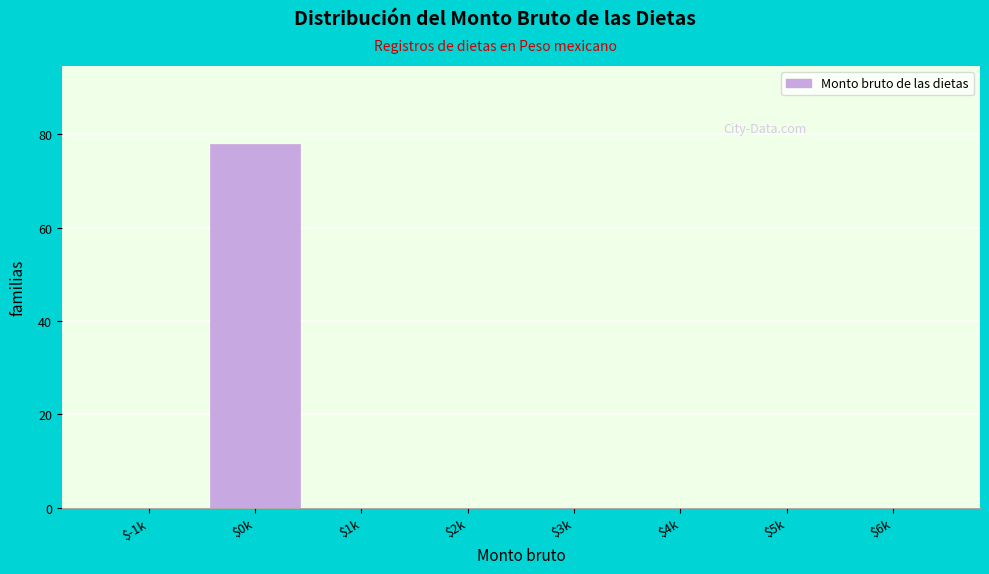

Is it true that the value at $6k is 41?

False